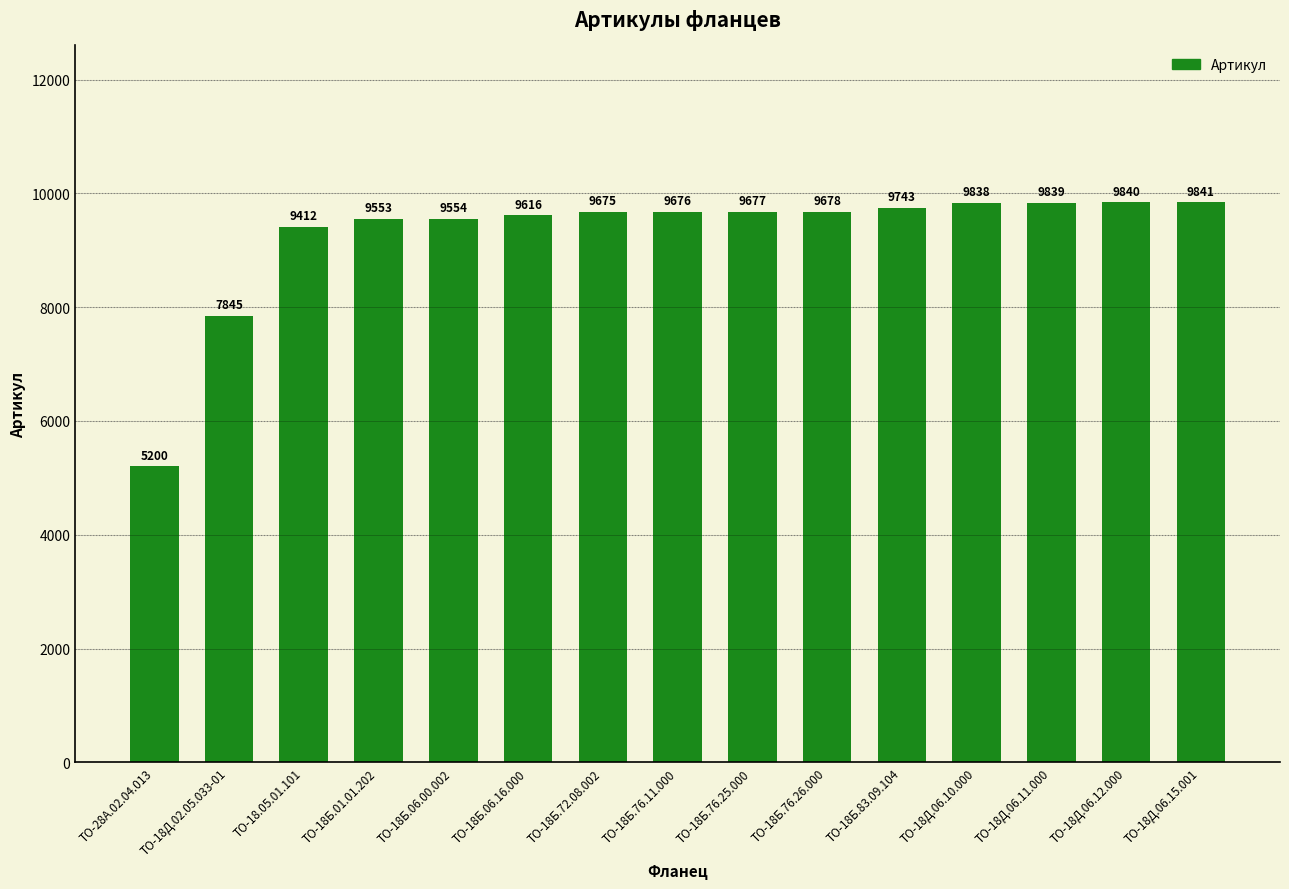

What is the difference between the maximum and minimum values?

4641